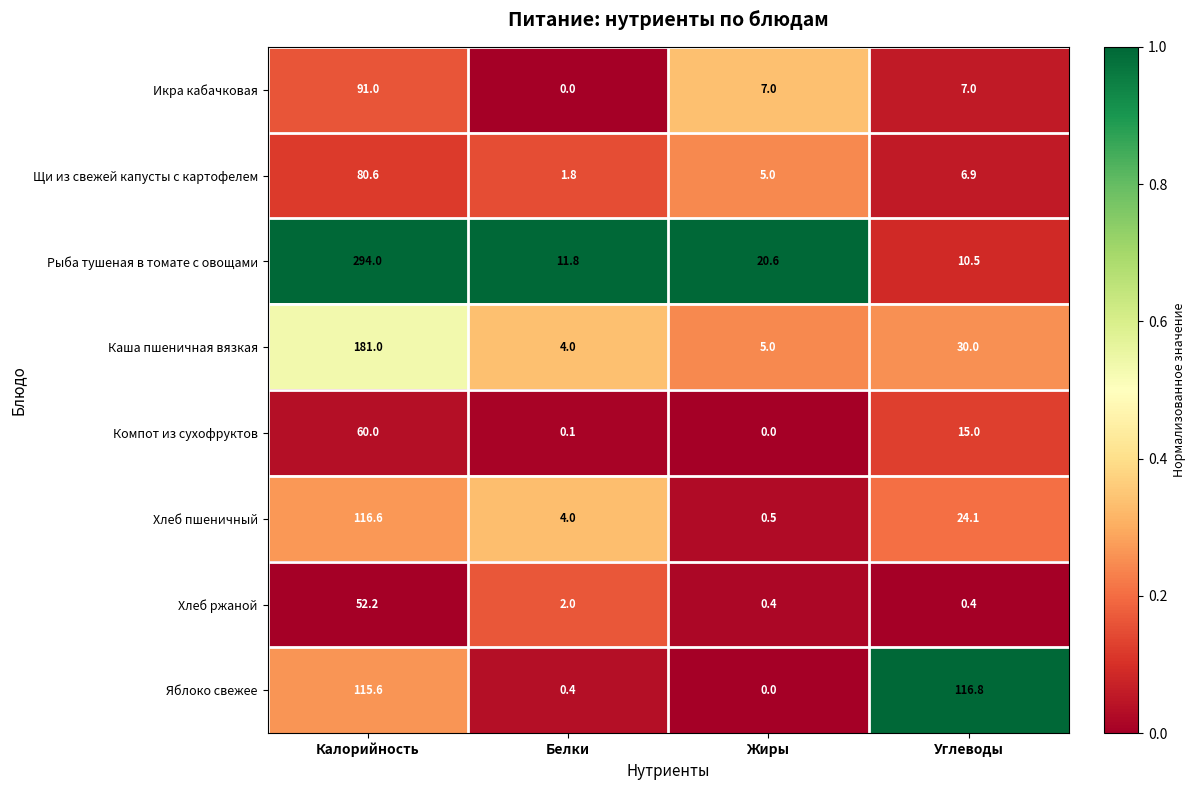

At which label does Щи из свежей капусты с картофелем reach its peak?

Калорийность